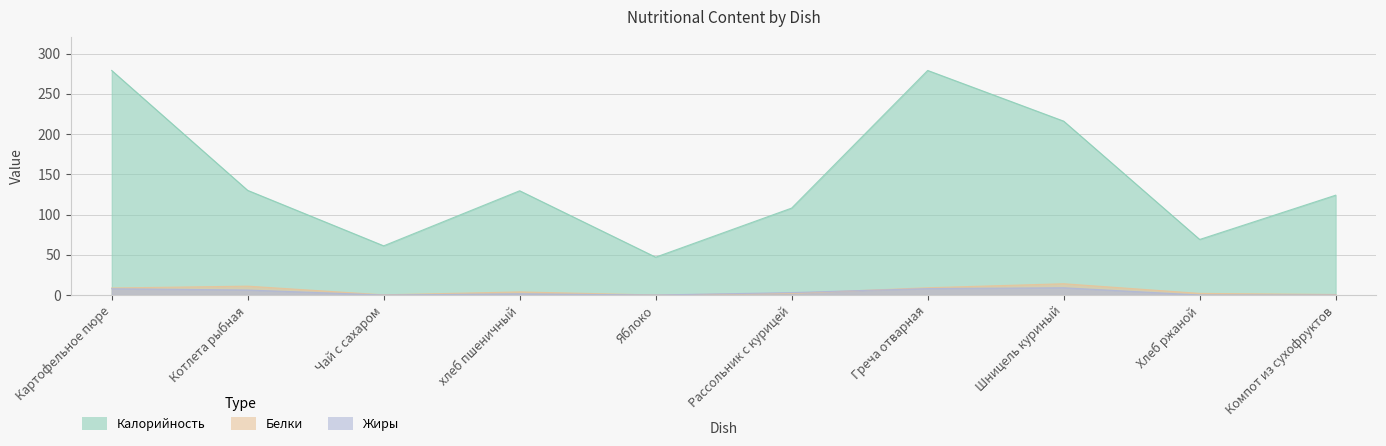

What is the average value of the Белки series?

5.1